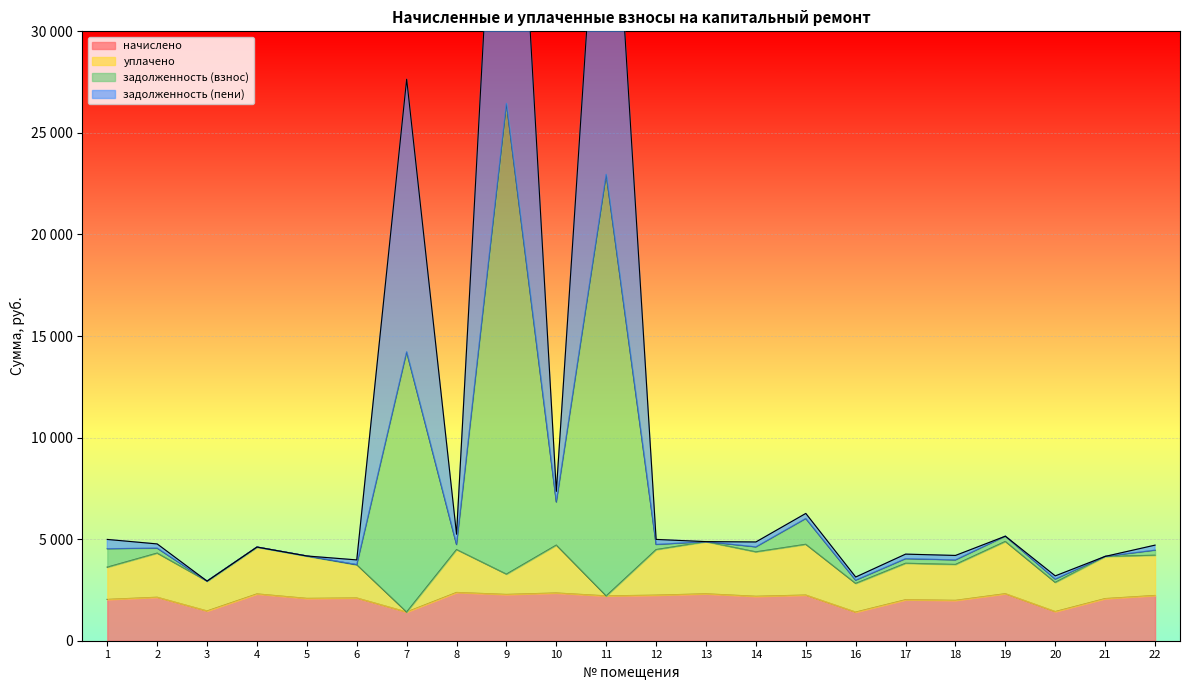

The начислено series shows 3368.4 at 8. True or false?

False